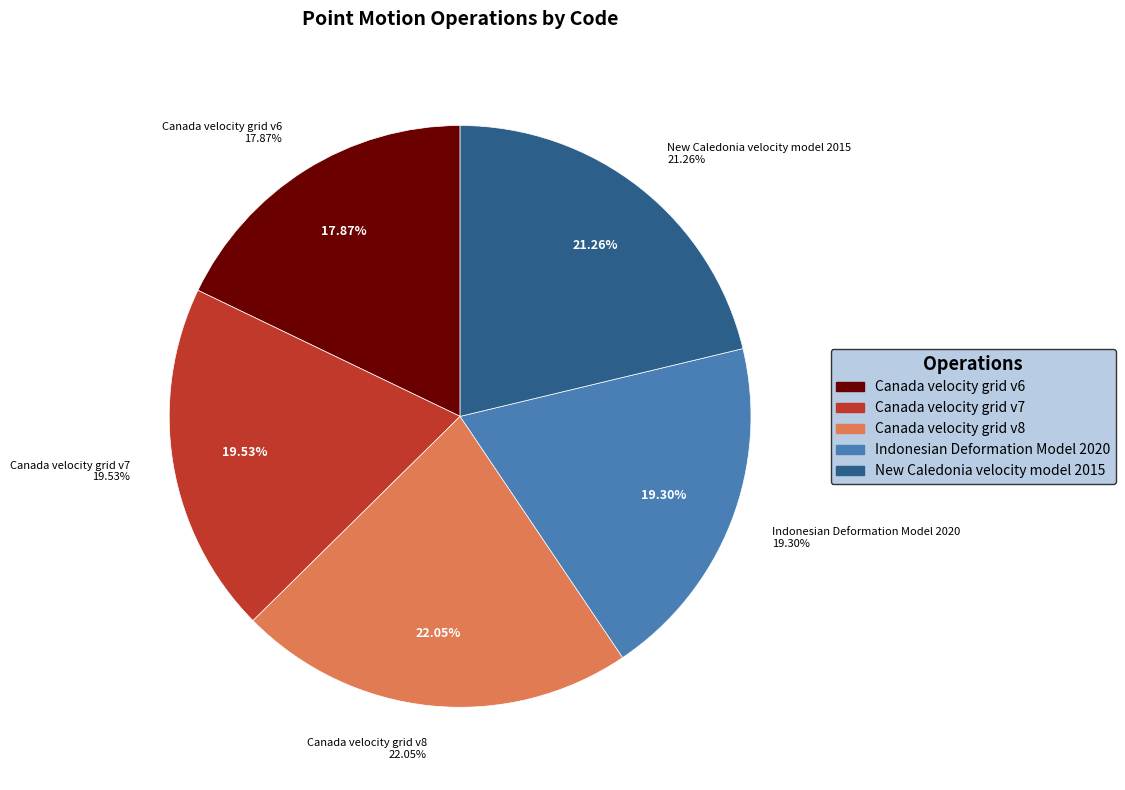

Approximately how many times larger is the value at Canada velocity grid v7 compared to New Caledonia velocity model 2015?

0.9